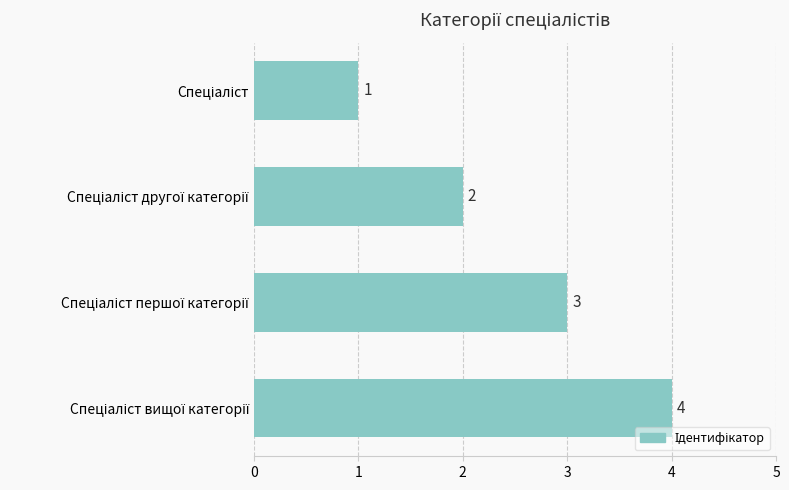

What is the sum of all values?

10